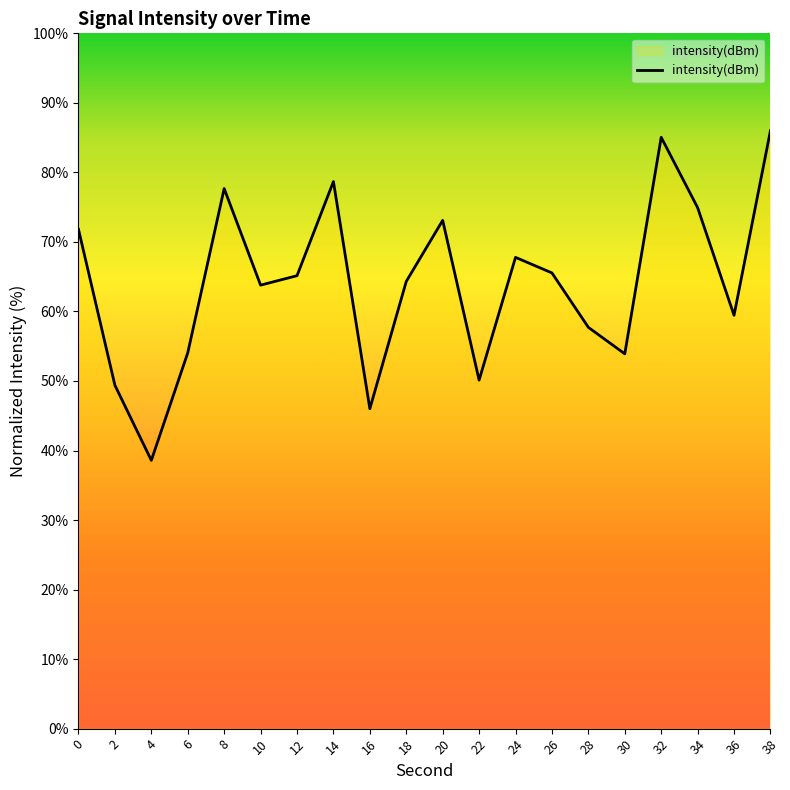

Between 22 and 30, which is larger?

30